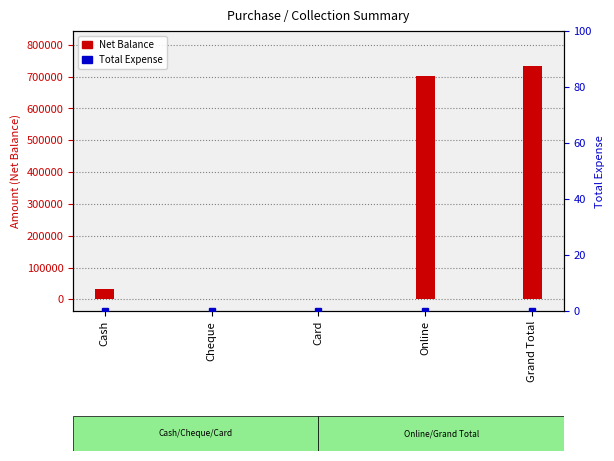

Which series changed the most between Cash and Online?

Net Balance